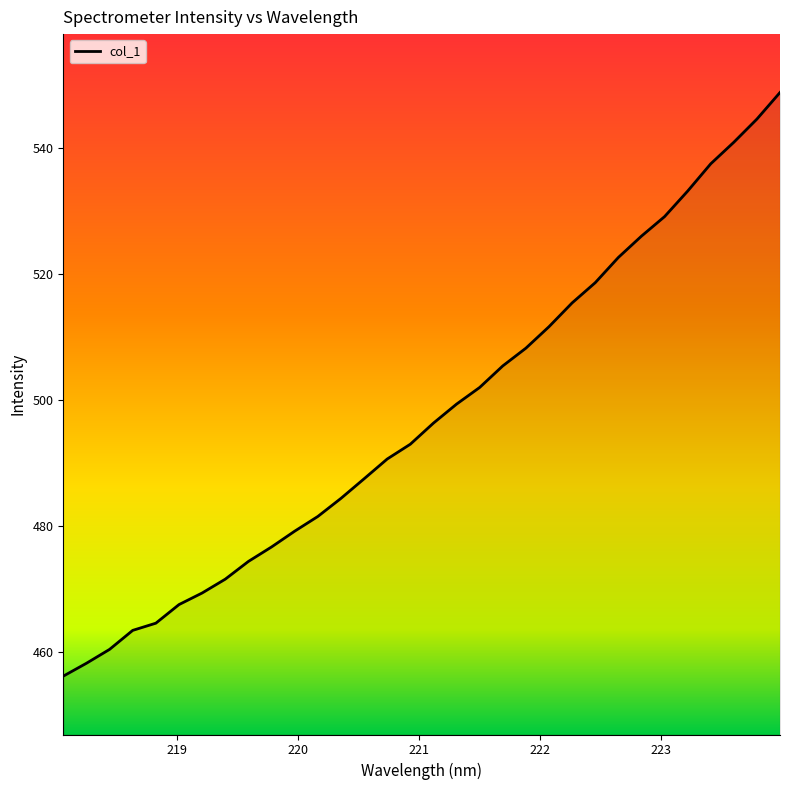

What is the difference between the maximum and minimum values?

92.6